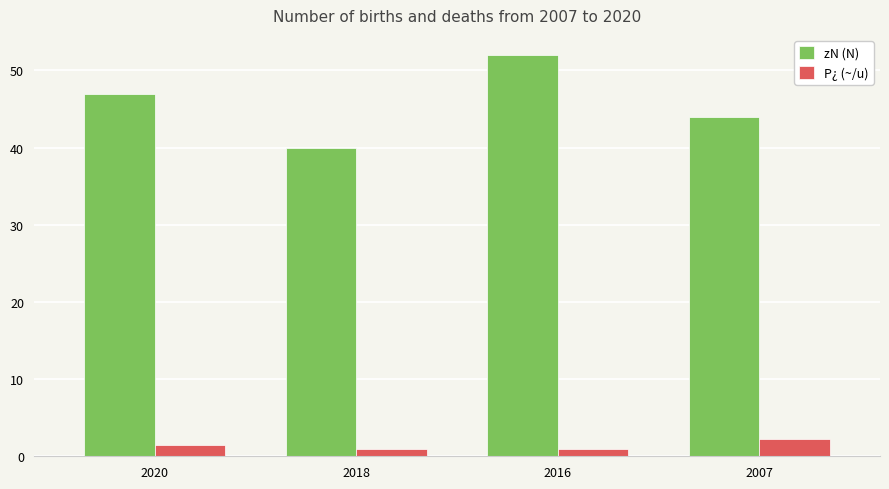

What is the value of the P¿ (~/u) bar at the 3rd from the left?

0.9